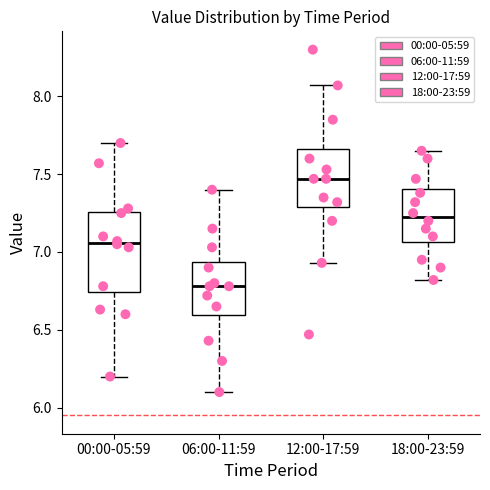

Comparing the boxes themselves (not the whiskers), which one is the tallest?

00:00-05:59